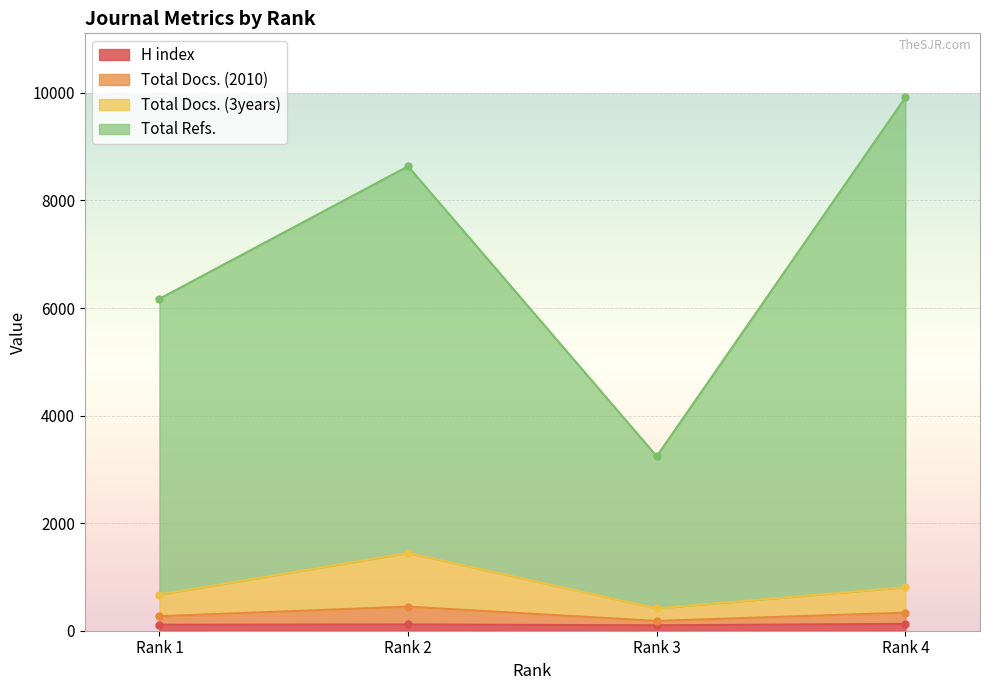

How many values in the H index series are below 116?

2